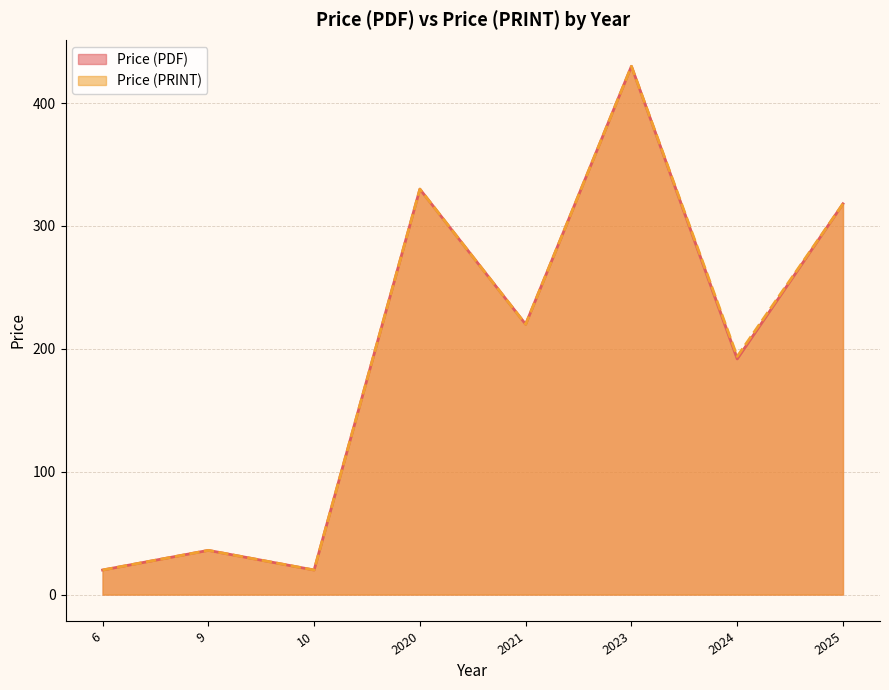

Rank the series by their average value, from highest to lowest.

Price (PRINT), Price (PDF)